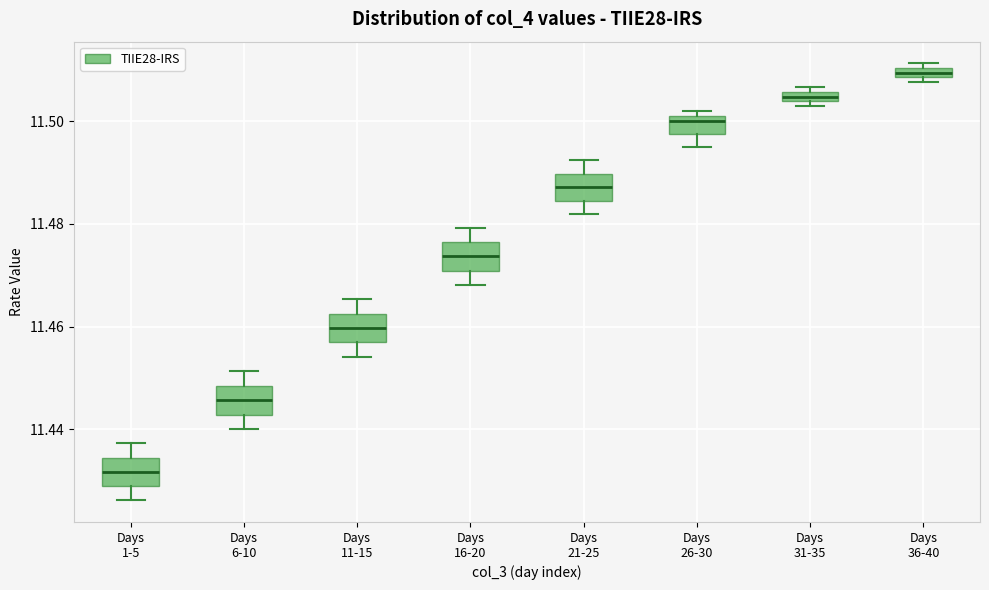

Where is the upper edge of the box for Days 6-10 on the y-axis? The values are not printed on the chart, so give them approximately, as read against the axis.

11.448